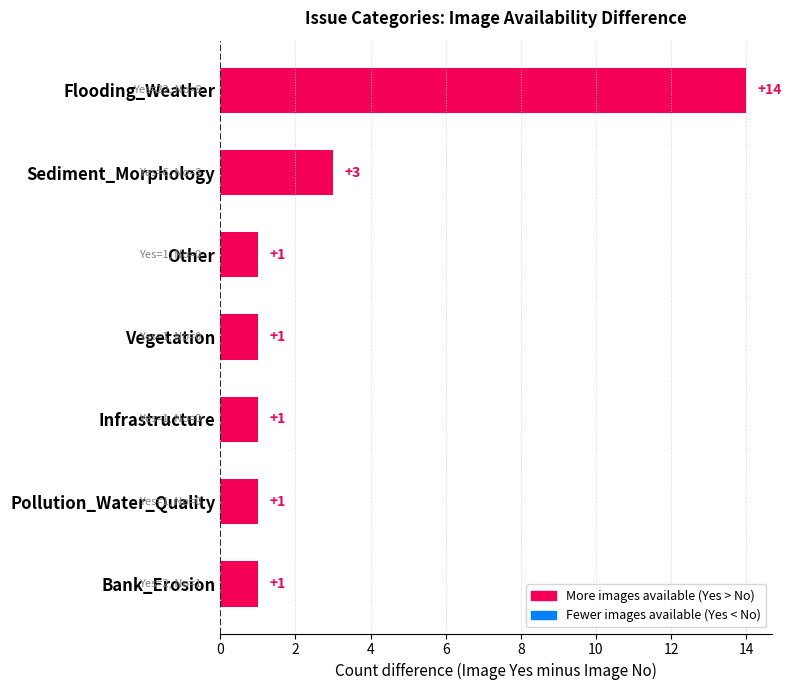

True or false: the data shows 2 at Bank_Erosion.

False